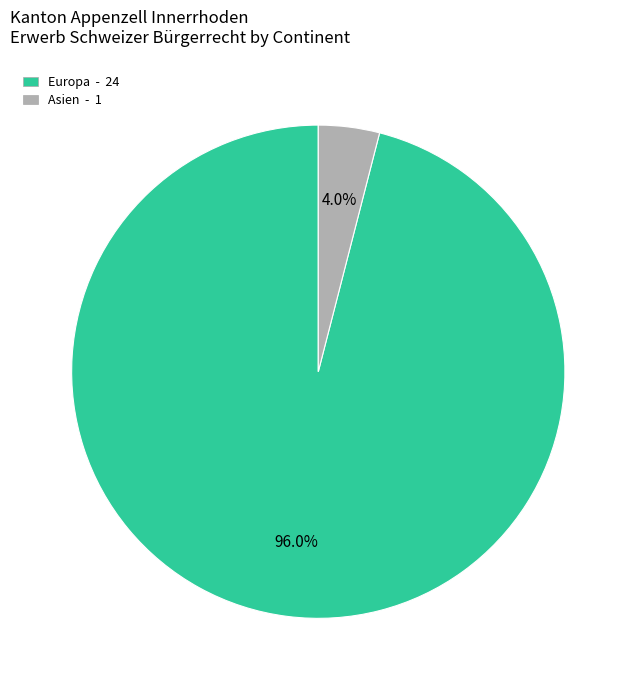

Is there a majority slice in this chart?

Yes